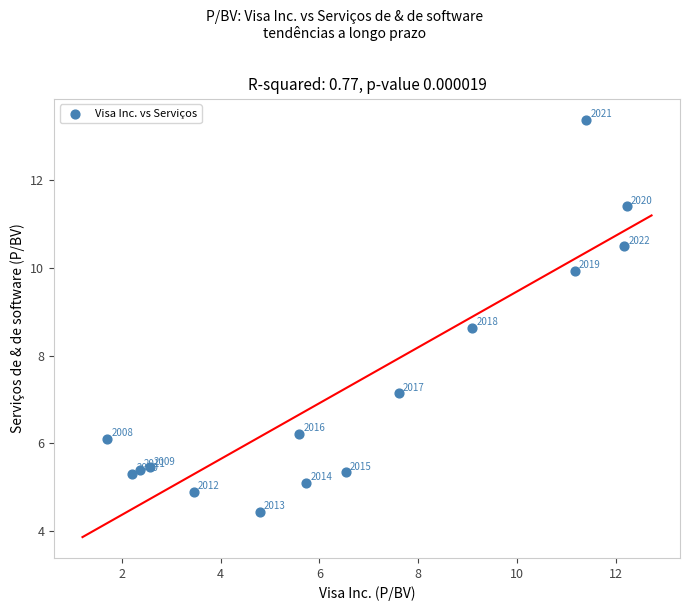

What Y value in the scatter plot is closest to 8?

8.6